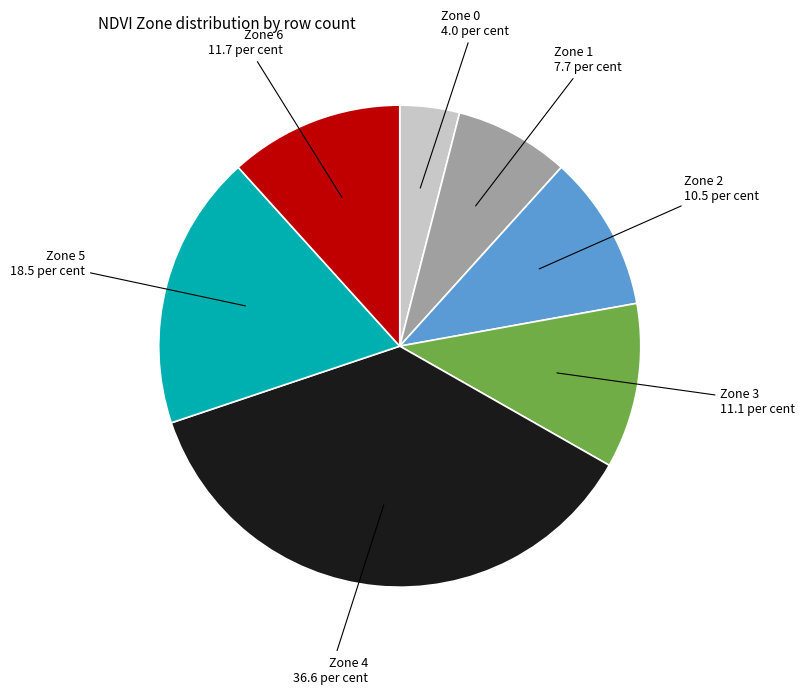

The Zone 3 11.1 per cent slice represents 11% of the pie. True or false?

True